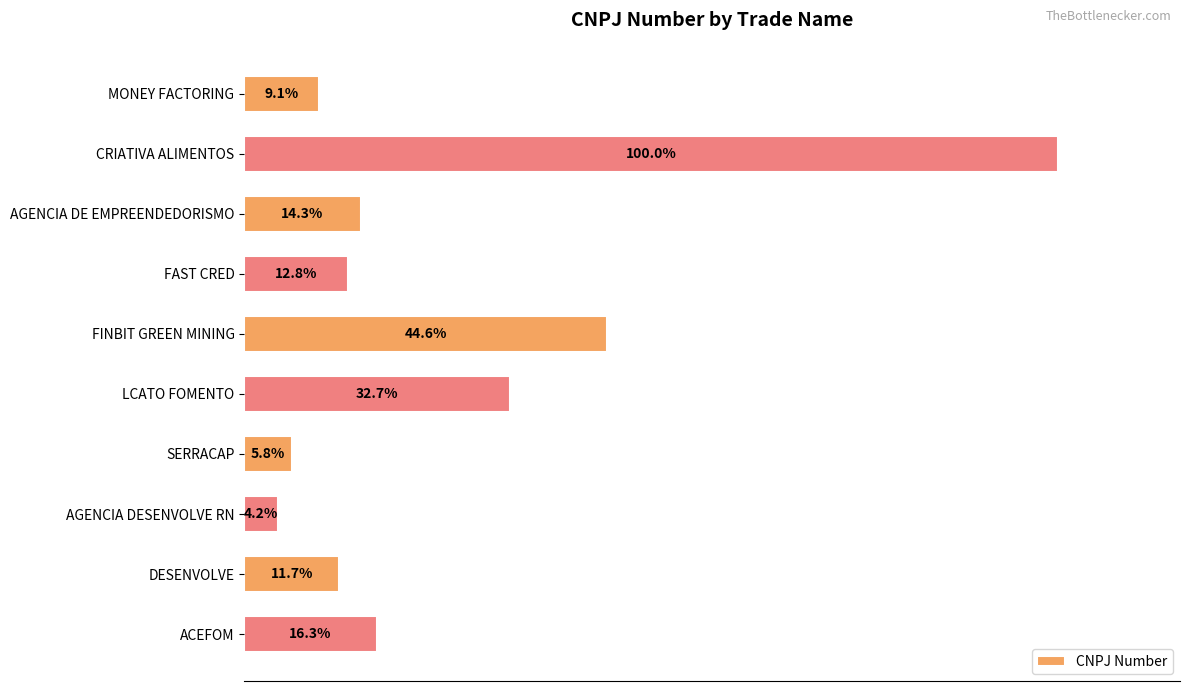

Which label corresponds to the largest value in the chart?

CRIATIVA ALIMENTOS